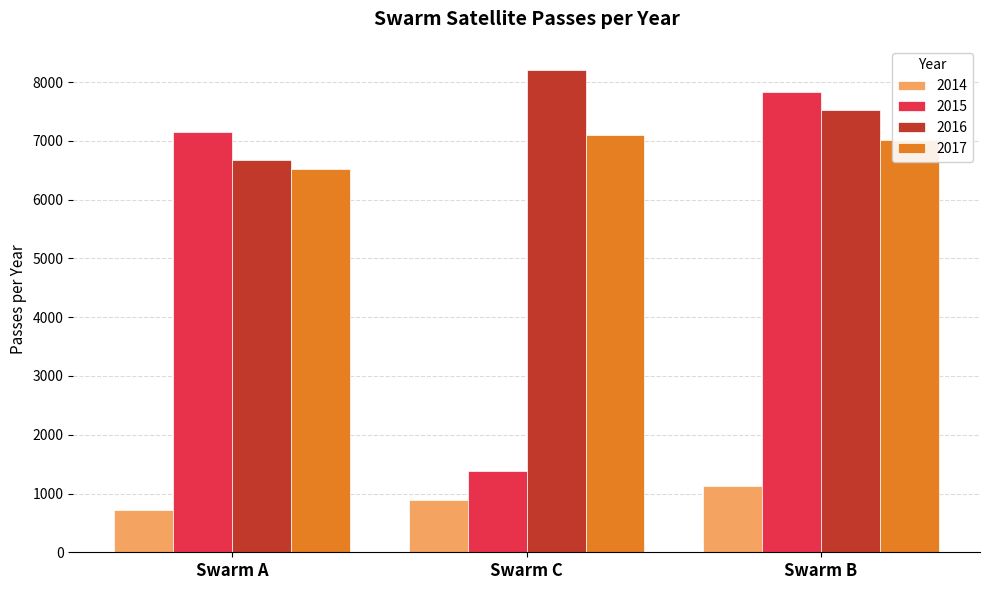

Rank the series at Swarm C from lowest to highest value.

2014, 2015, 2017, 2016